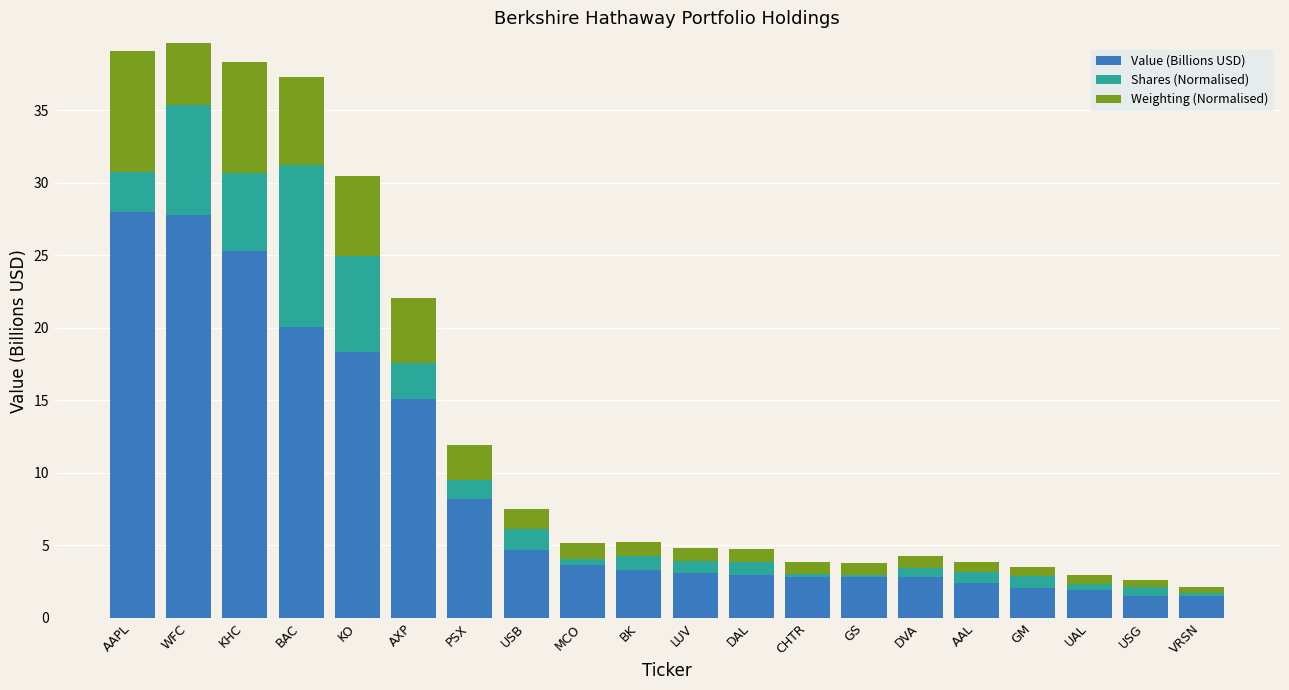

What is the difference between the highest and lowest values at AAPL?

25.3